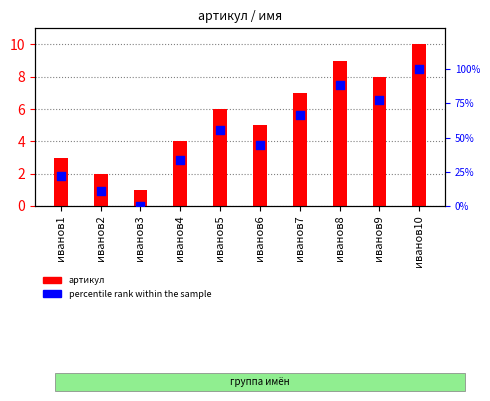

Which series has the largest Y range (max minus min)?

percentile rank within the sample